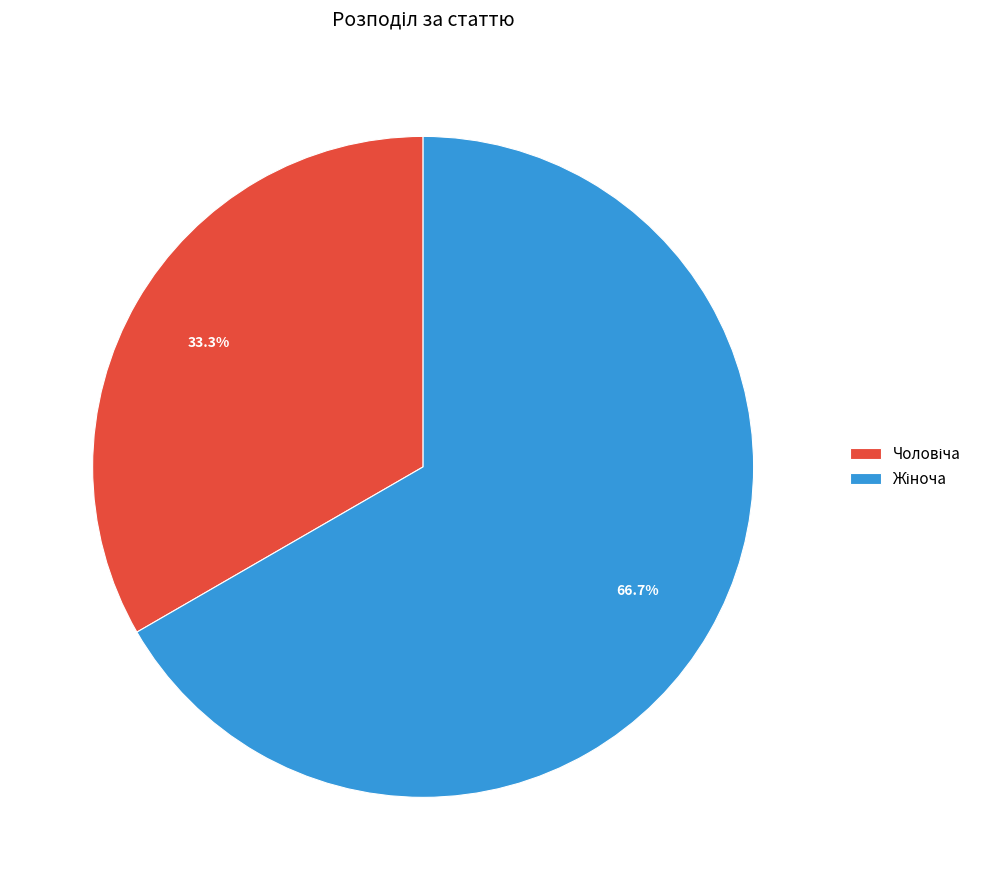

Is there any slice that represents more than half of the pie?

Yes